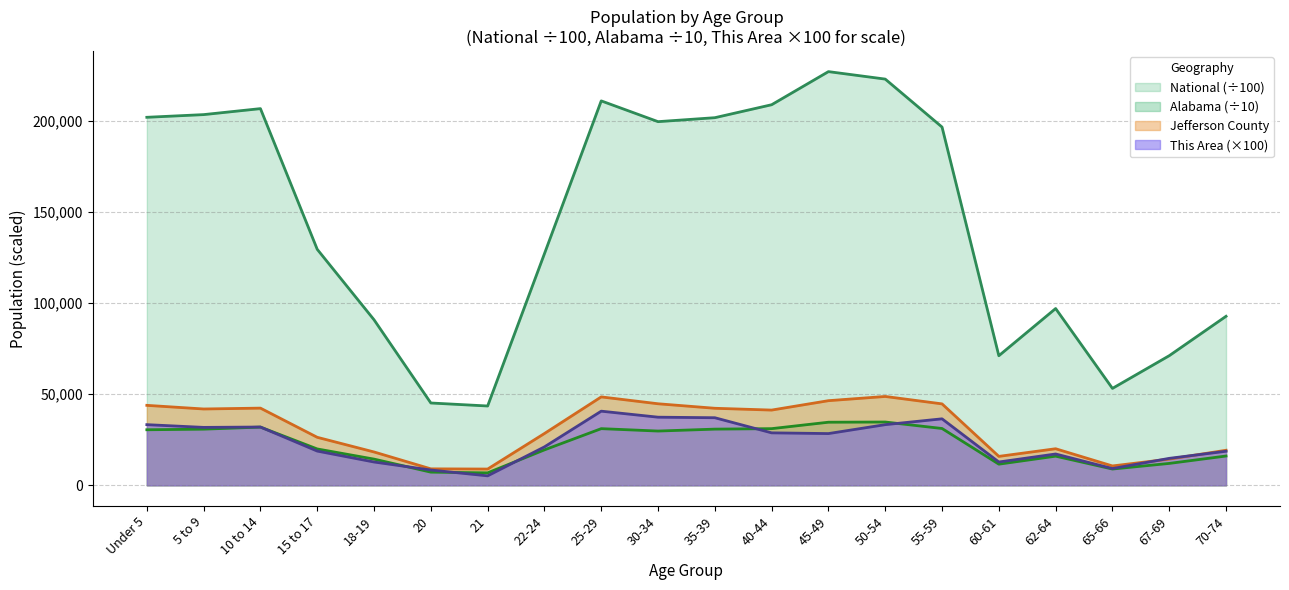

True or false: National and Jefferson County cross at least once.

False